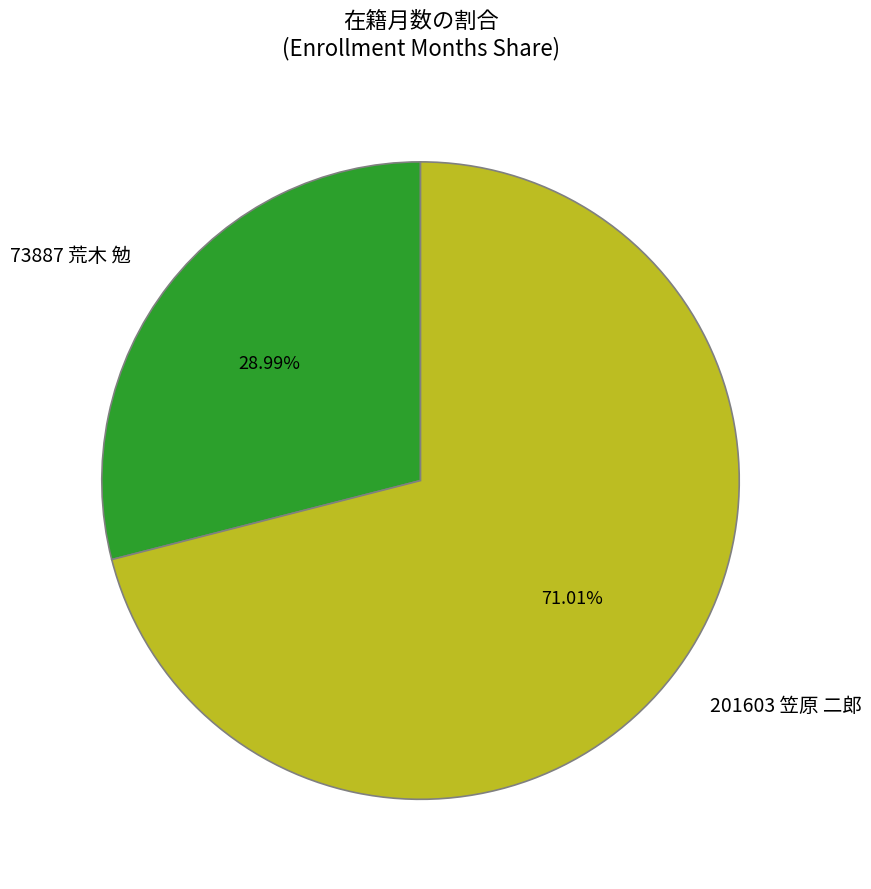

What percentage is the 73887 荒木 勉 slice, to the nearest percent?

29%